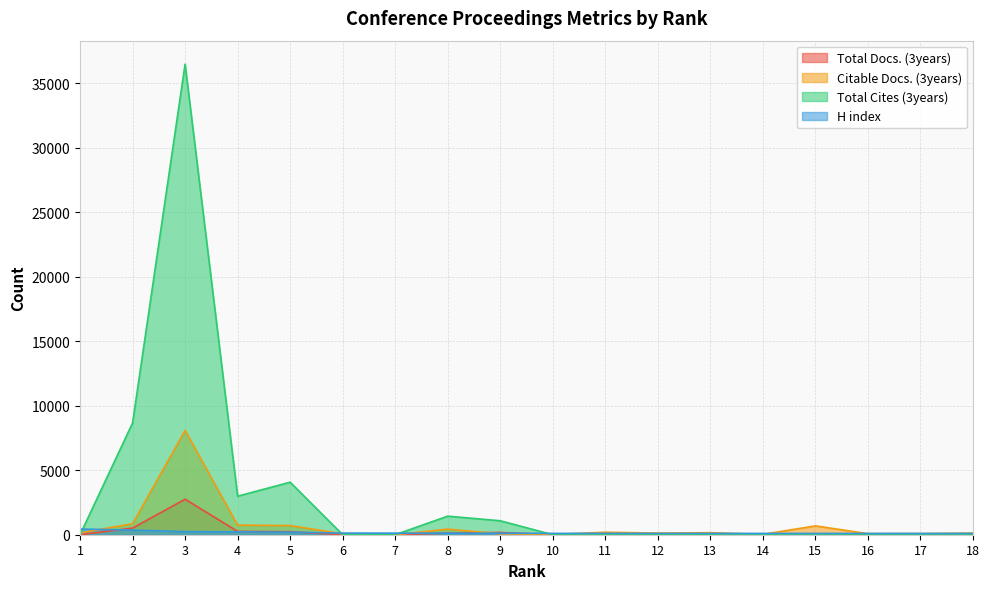

What is the sum of all Citable Docs. (3years) values?

12604